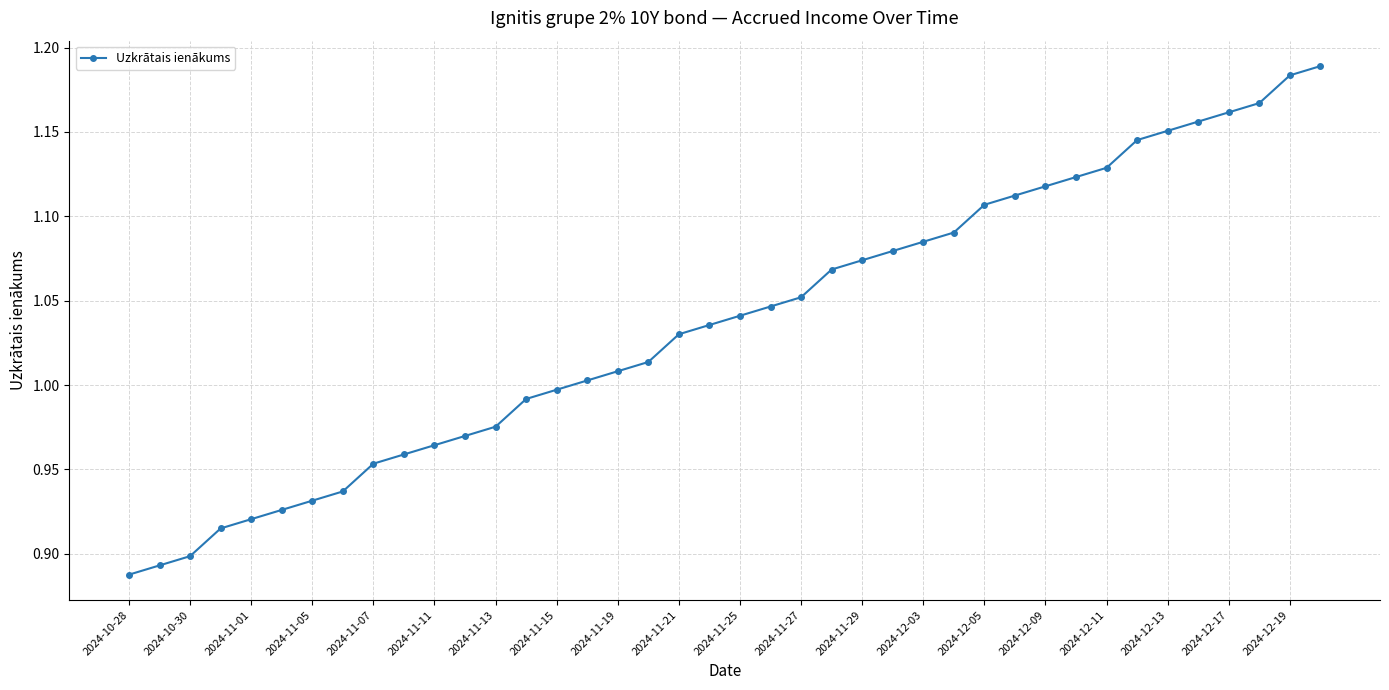

How many lines are shown in the chart?

1